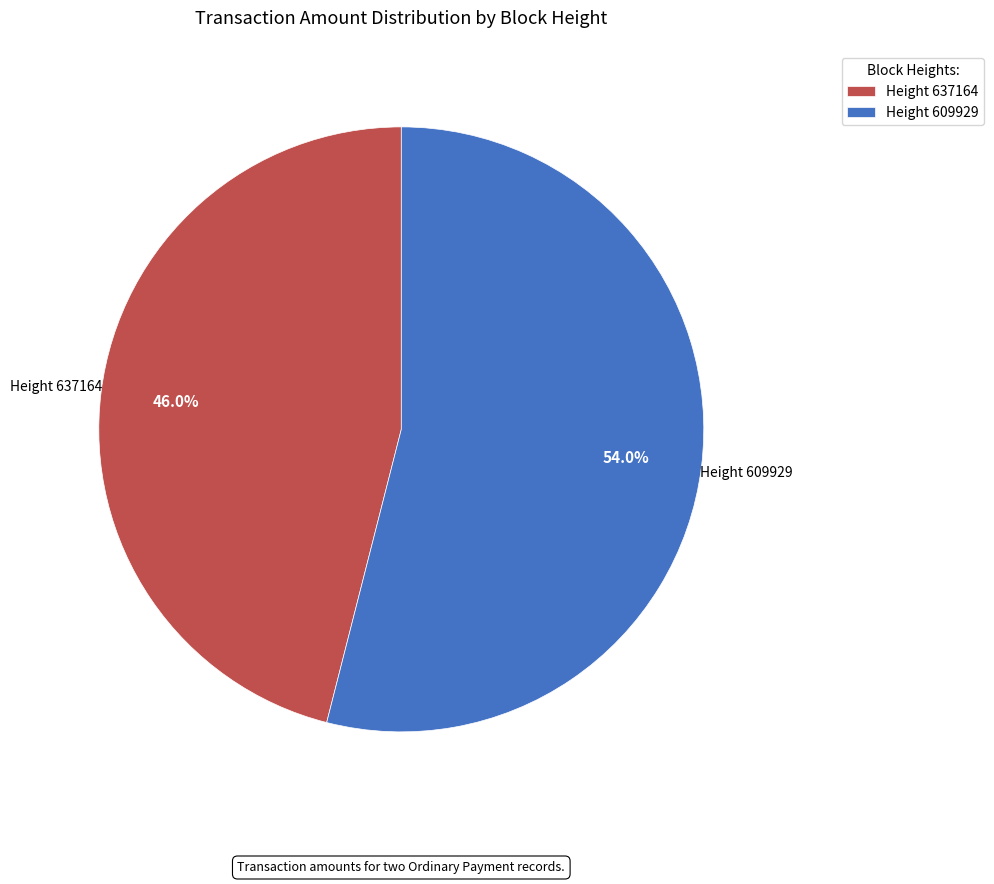

Rank the categories by value from lowest to highest.

Height 637164, Height 609929